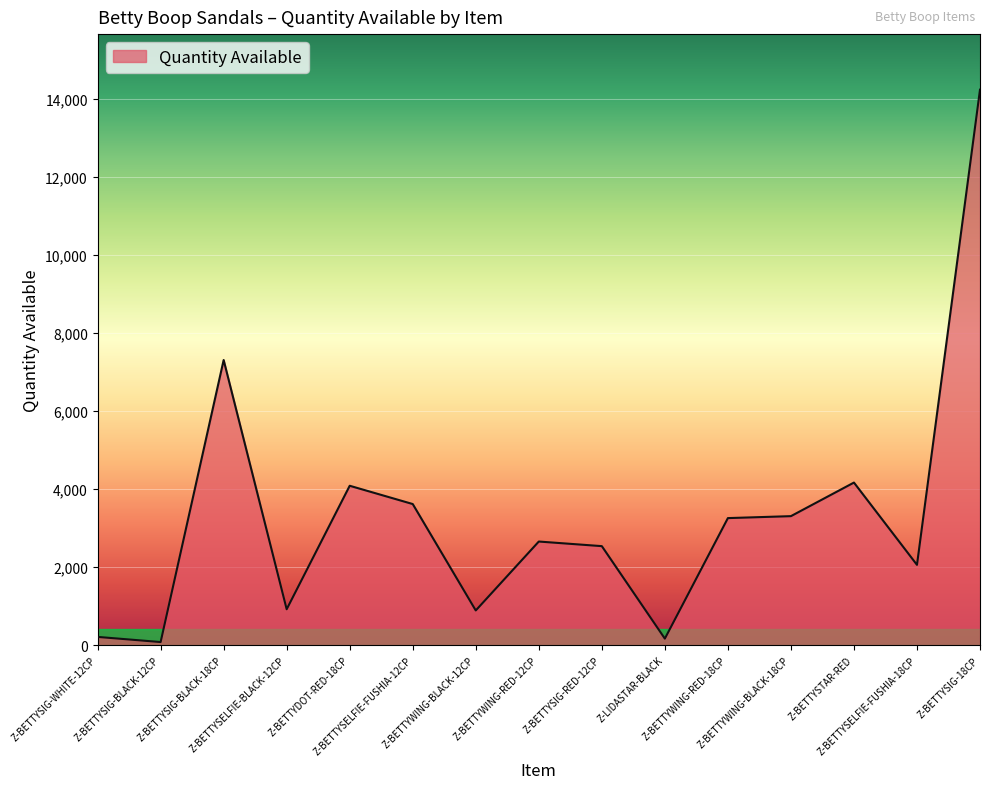

What is the greatest value displayed?

14228